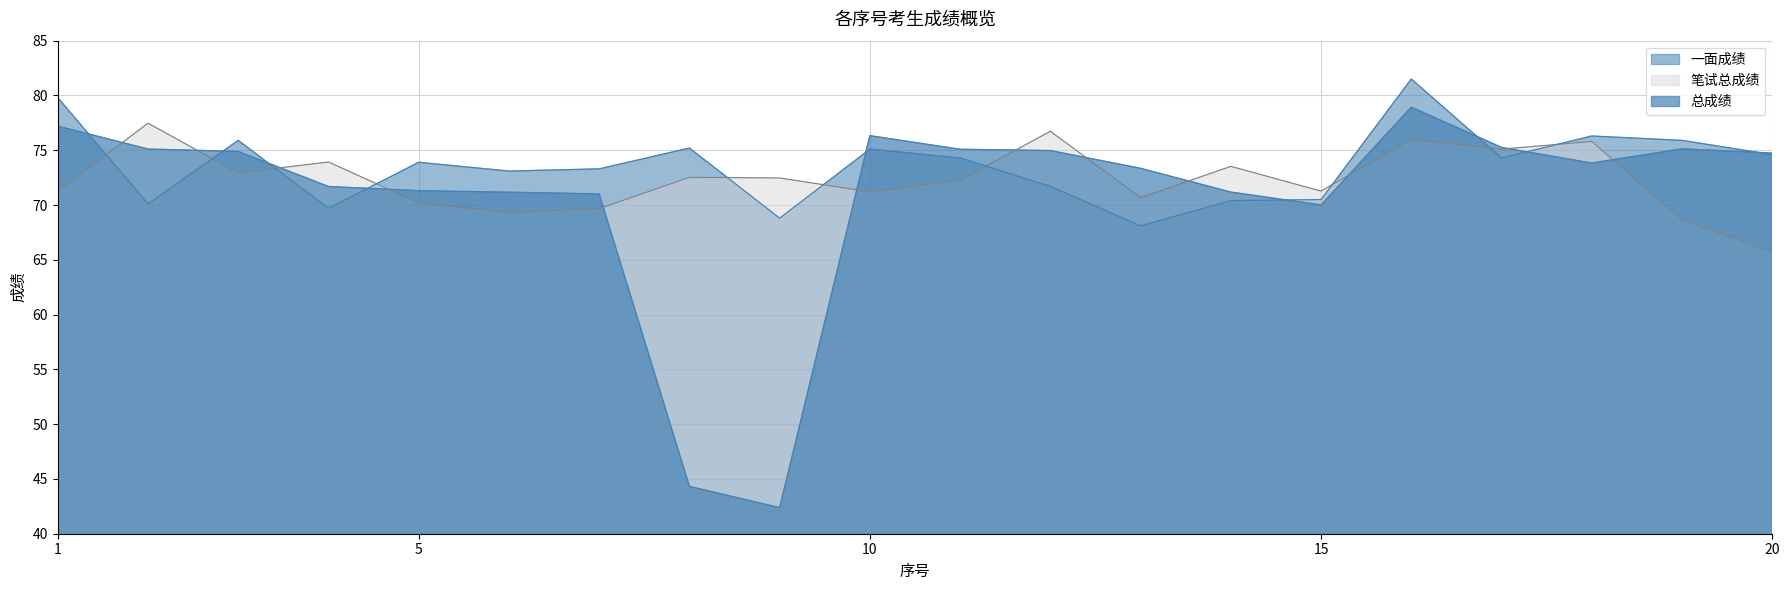

The value of 笔试总成绩 at 6 is 30.0. True or false?

False